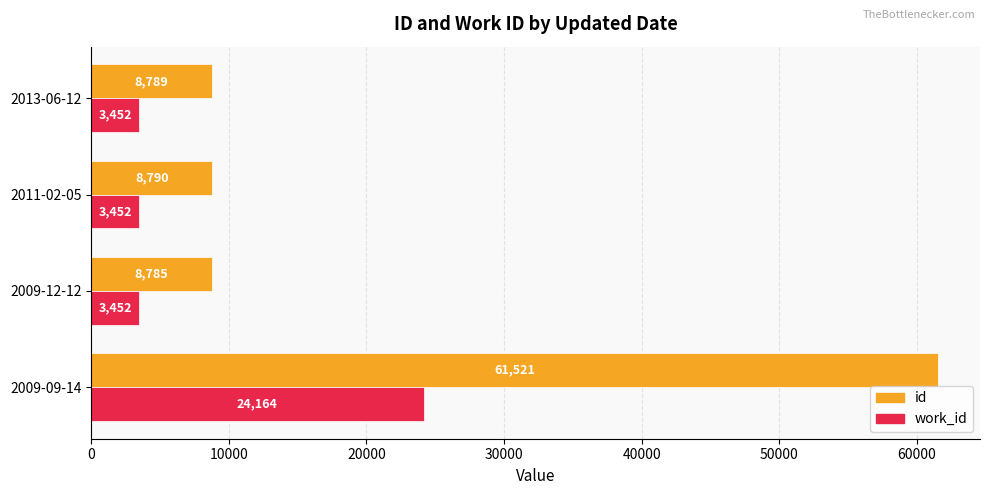

What is the difference between the maximum and minimum values in the work_id series?

20712